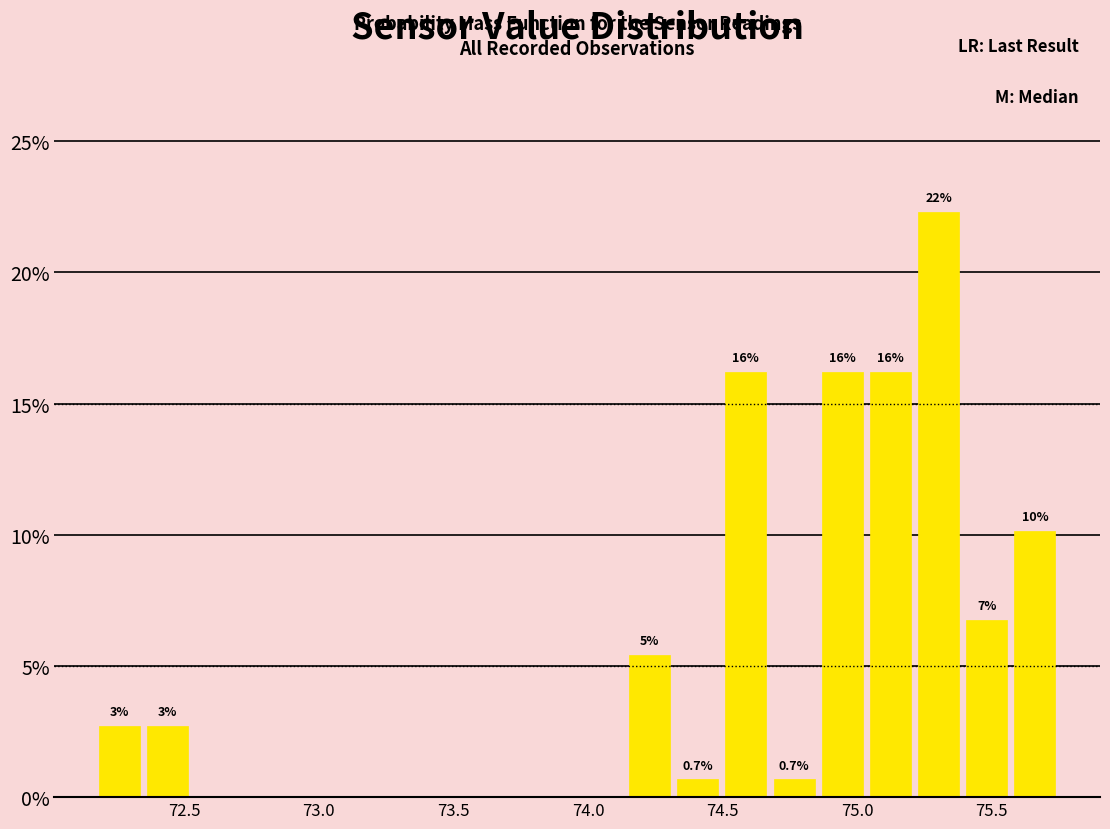

Read against the x-axis, roughly where is the centre of the tallest bar?

75.30